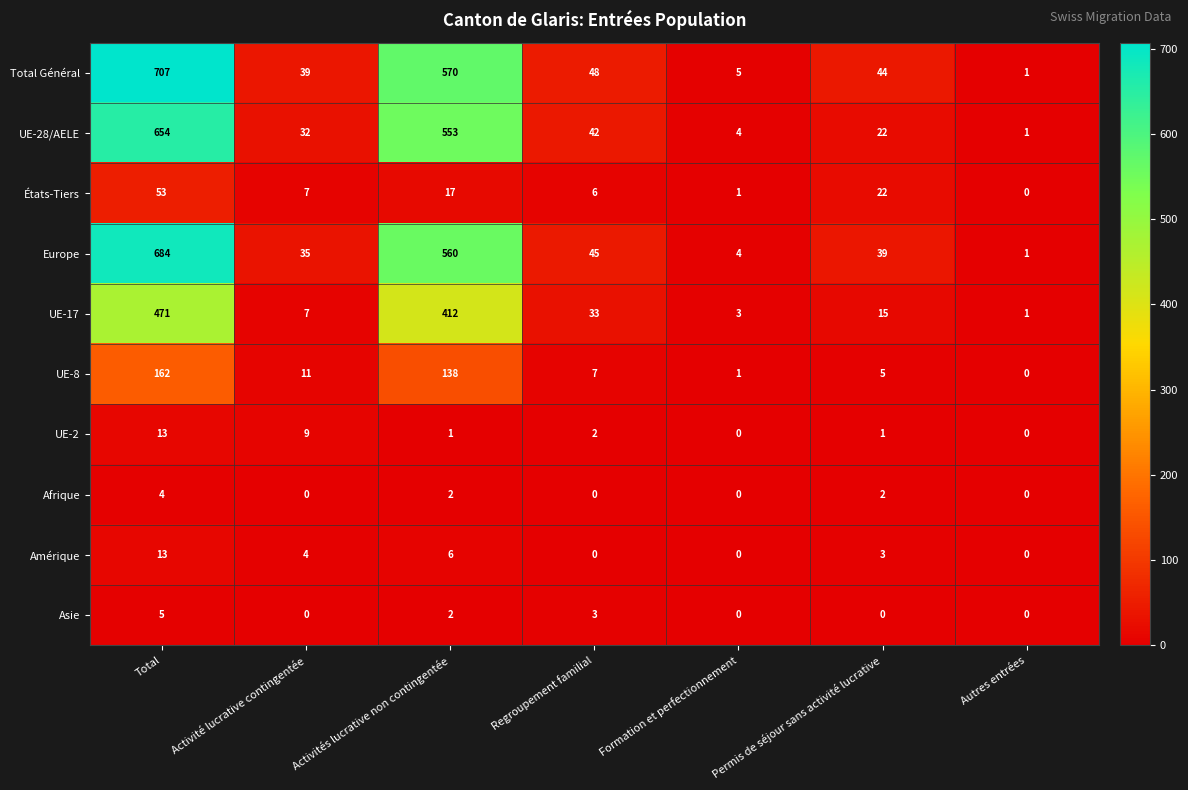

What is the average value of the Europe series?

195